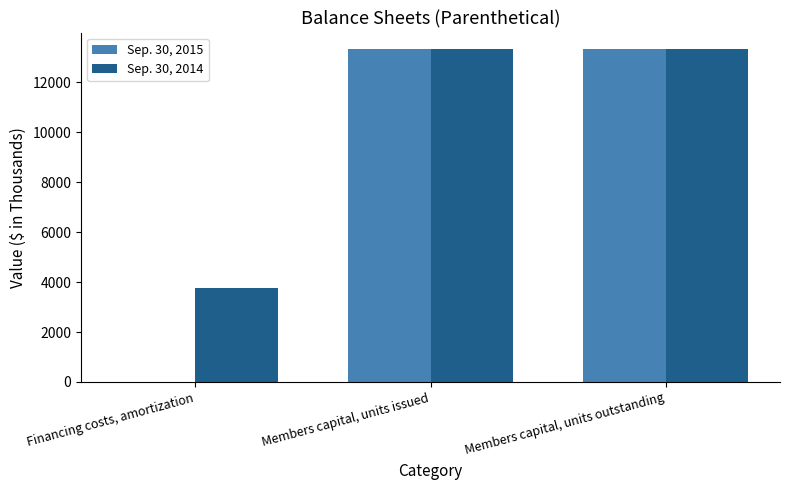

What is the maximum value shown in the chart?

13327